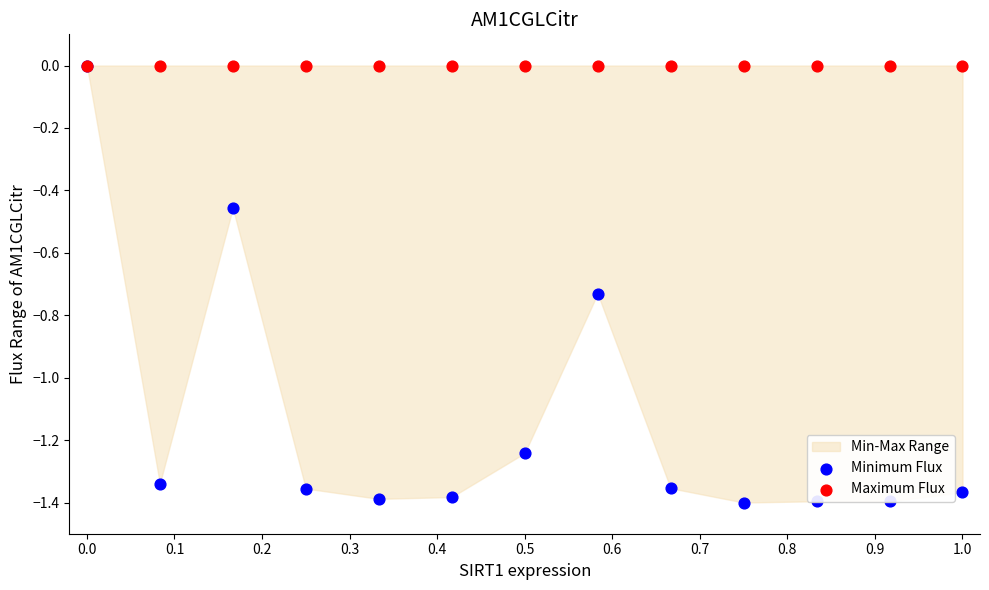

Which series has the largest Y range (max minus min)?

Minimum Flux